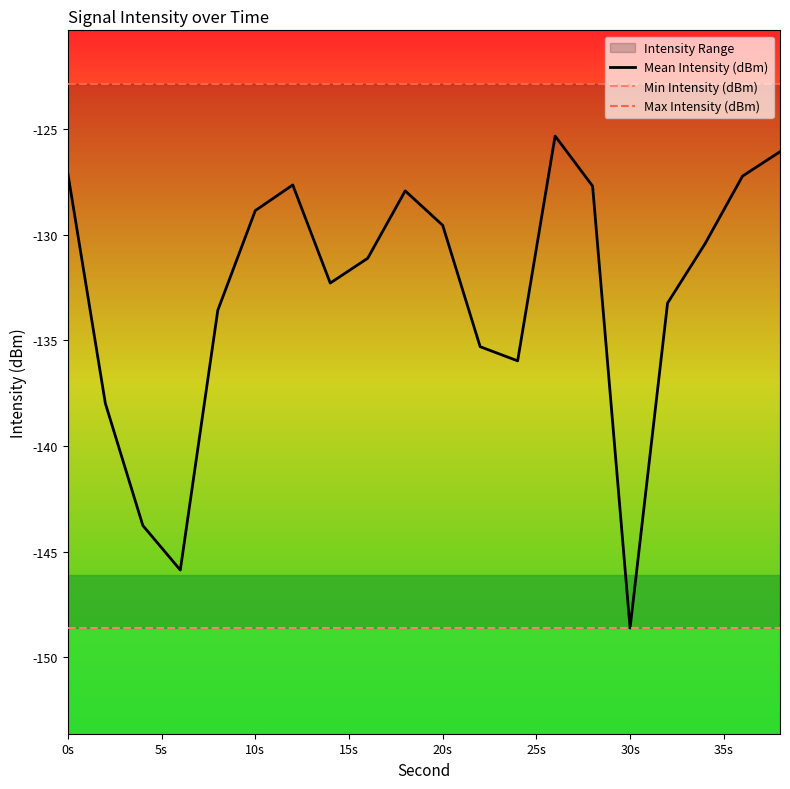

Reading right to left, transcribe all the data shown in this chart.

Mean Intensity (dBm): -126.1	-127.2	-130.4	-133.2	-148.6	-127.7	-125.3	-136.0	-135.3	-129.6	-127.9	-131.1	-132.3	-127.6	-128.9	-133.6	-145.9	-143.8	-138.0	-127.1
Min Intensity (dBm): -148.6	-148.6	-148.6	-148.6	-148.6	-148.6	-148.6	-148.6	-148.6	-148.6	-148.6	-148.6	-148.6	-148.6	-148.6	-148.6	-148.6	-148.6	-148.6	-148.6
Max Intensity (dBm): -122.9	-122.9	-122.9	-122.9	-122.9	-122.9	-122.9	-122.9	-122.9	-122.9	-122.9	-122.9	-122.9	-122.9	-122.9	-122.9	-122.9	-122.9	-122.9	-122.9